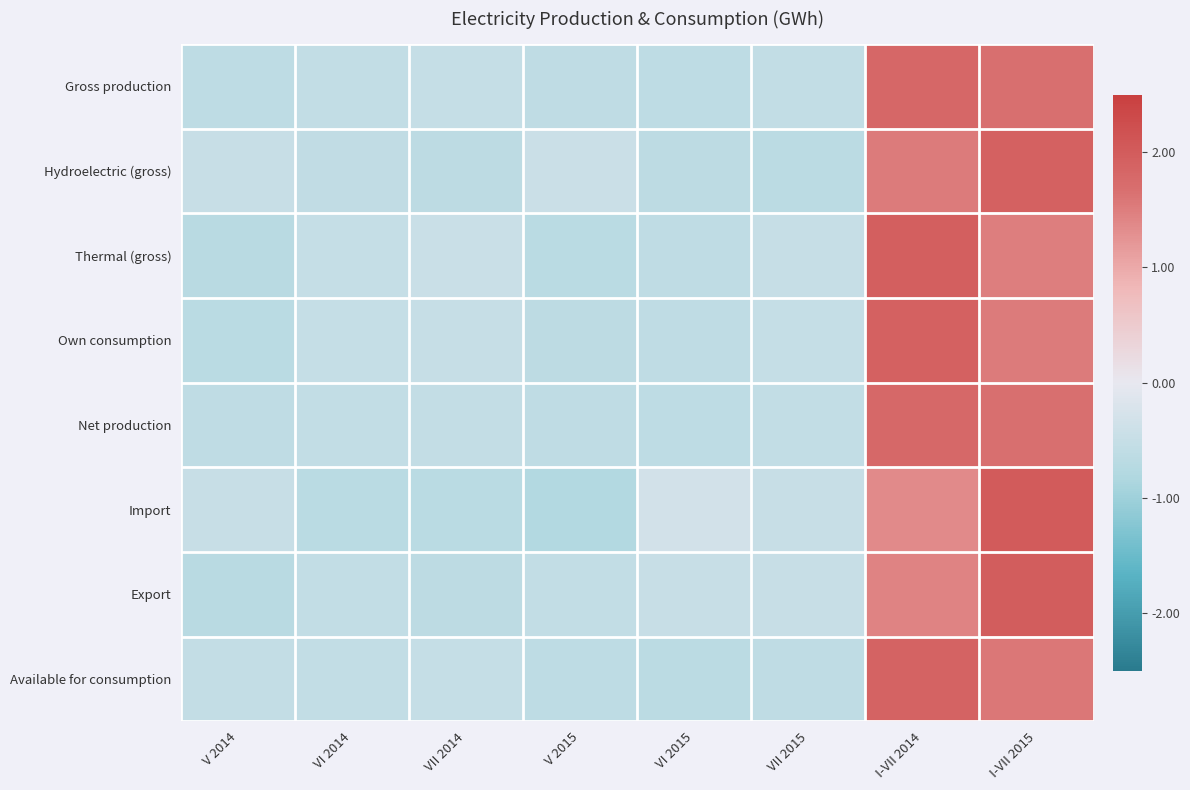

Reading right to left, what are all the values shown in this chart?

Gross production: I-VII 2015=1.7	I-VII 2014=1.8	VII 2015=-0.6	VI 2015=-0.6	V 2015=-0.6	VII 2014=-0.5	VI 2014=-0.5	V 2014=-0.6
Hydroelectric (gross): I-VII 2015=1.9	I-VII 2014=1.5	VII 2015=-0.7	VI 2015=-0.6	V 2015=-0.4	VII 2014=-0.6	VI 2014=-0.6	V 2014=-0.5
Thermal (gross): I-VII 2015=1.5	I-VII 2014=1.9	VII 2015=-0.5	VI 2015=-0.6	V 2015=-0.7	VII 2014=-0.5	VI 2014=-0.5	V 2014=-0.7
Own consumption: I-VII 2015=1.5	I-VII 2014=1.9	VII 2015=-0.5	VI 2015=-0.6	V 2015=-0.6	VII 2014=-0.5	VI 2014=-0.5	V 2014=-0.7
Net production: I-VII 2015=1.7	I-VII 2014=1.8	VII 2015=-0.6	VI 2015=-0.6	V 2015=-0.6	VII 2014=-0.5	VI 2014=-0.6	V 2014=-0.6
Import: I-VII 2015=2.0	I-VII 2014=1.4	VII 2015=-0.5	VI 2015=-0.3	V 2015=-0.8	VII 2014=-0.7	VI 2014=-0.7	V 2014=-0.5
Export: I-VII 2015=2.0	I-VII 2014=1.4	VII 2015=-0.5	VI 2015=-0.5	V 2015=-0.6	VII 2014=-0.6	VI 2014=-0.6	V 2014=-0.7
Available for consumption: I-VII 2015=1.6	I-VII 2014=1.9	VII 2015=-0.6	VI 2015=-0.7	V 2015=-0.6	VII 2014=-0.5	VI 2014=-0.6	V 2014=-0.5